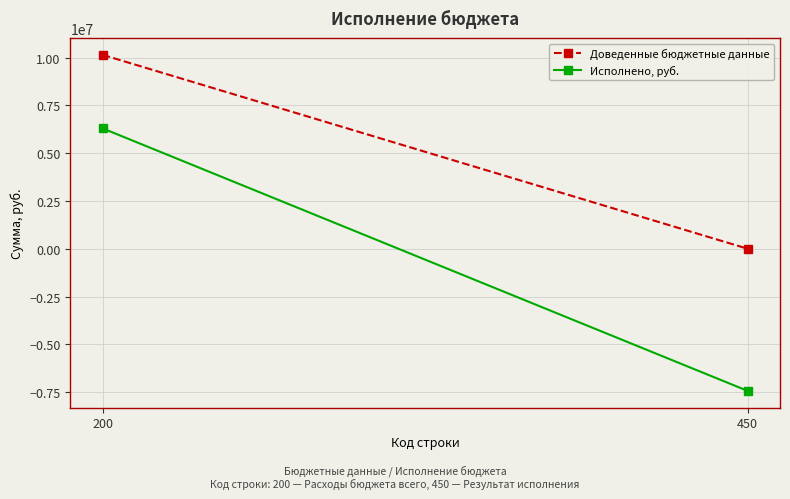

Between 200 and 450, which series saw the biggest shift?

Исполнено, руб.